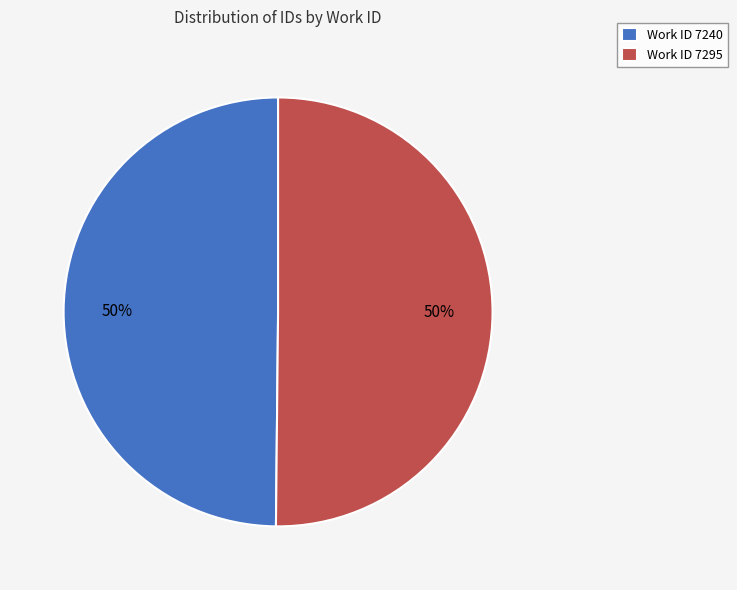

Combined, do Work ID 7240 and Work ID 7295 account for over 50%?

Yes